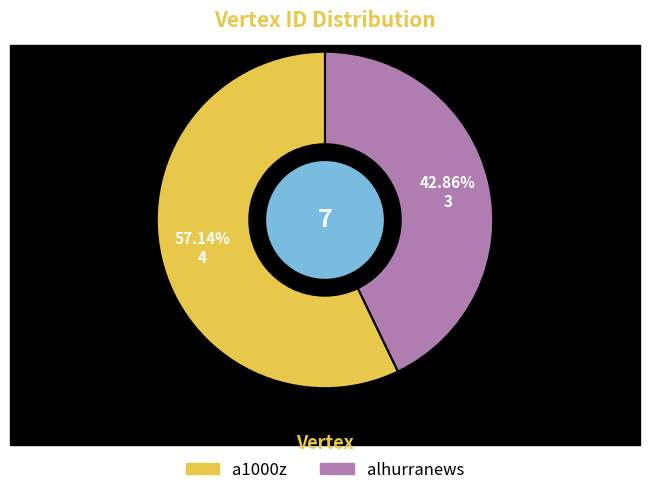

True or false: alhurranews accounts for 43% of the total.

True